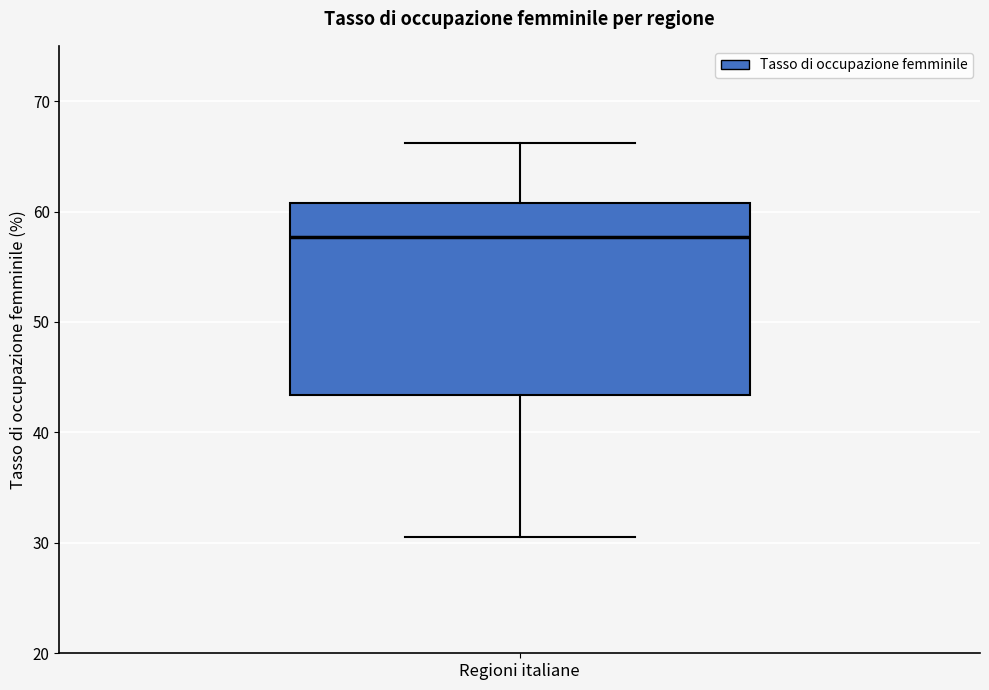

Transcribe this box plot: give where the median line is, the range the box spans, and where the two whiskers end, as read against the y-axis. The values are not printed on the chart, so give them approximately, as read against the axis.

median 58, box 43 to 61, whiskers 30 to 66